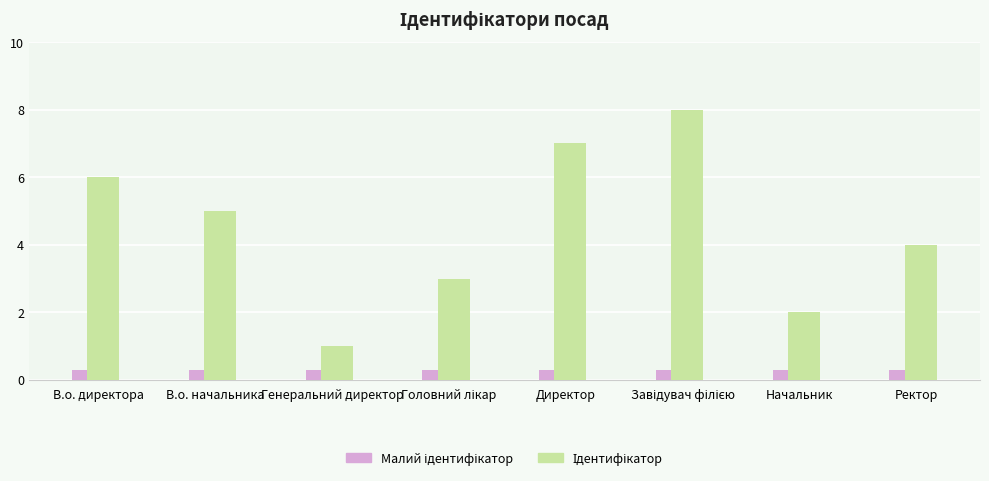

What is the total value across all series at Начальник?

2.3